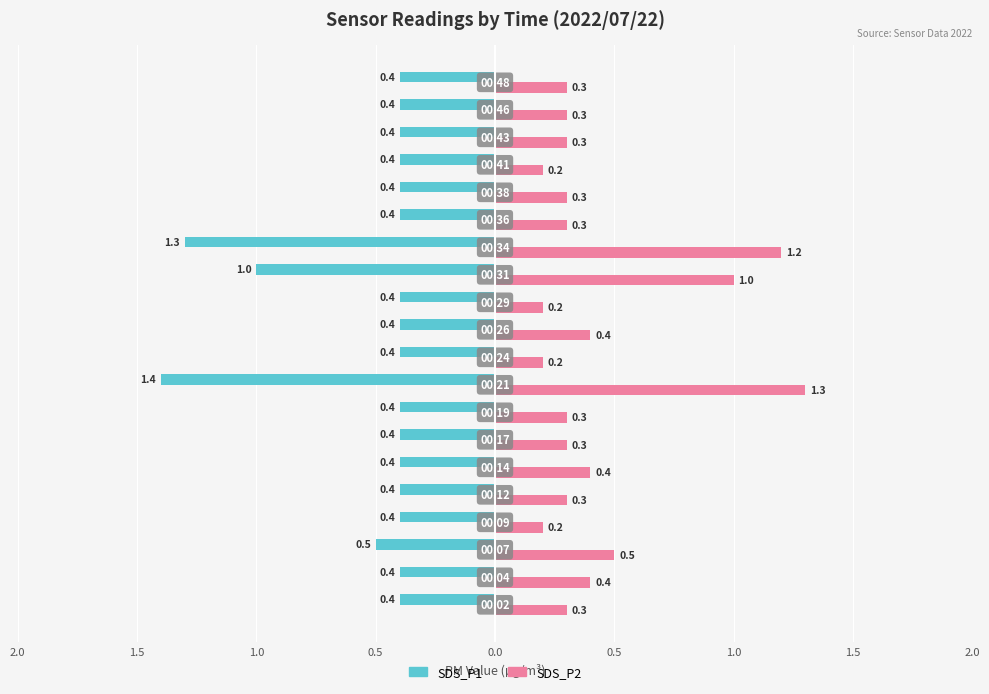

What are all the series names shown in the legend?

SDS_P1, SDS_P2